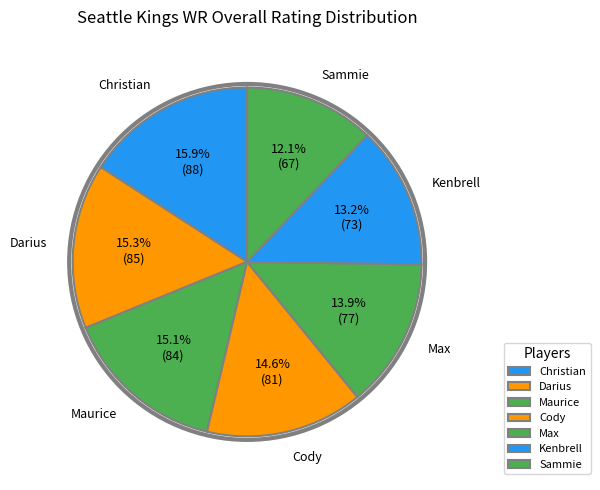

Which category has the biggest portion of the pie?

Christian